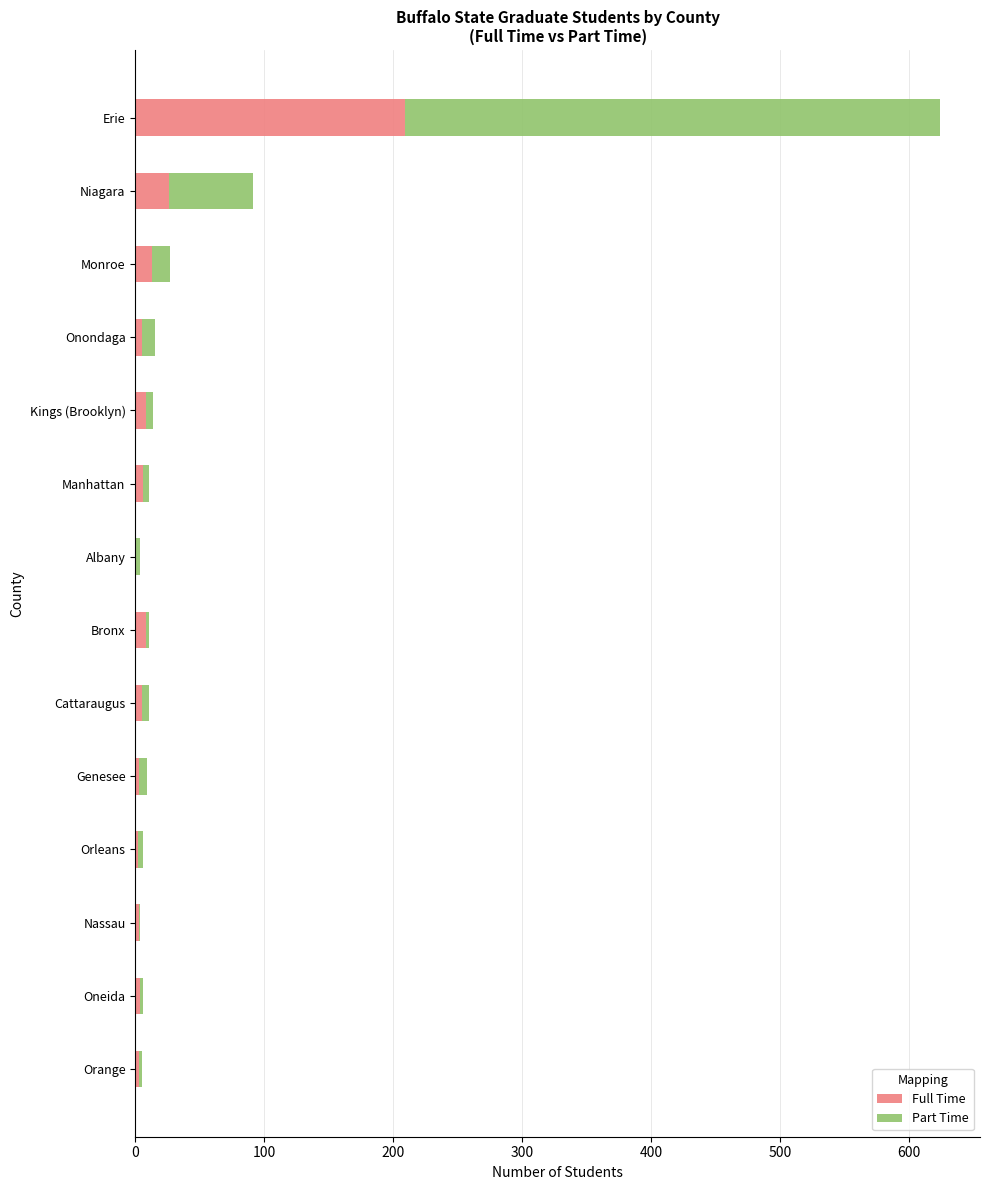

At which category is the sum across all series the highest?

Erie